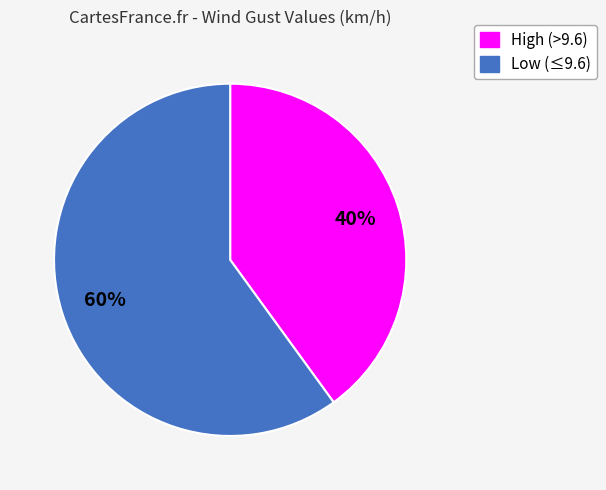

To the nearest percent, what is the average slice percentage?

50%